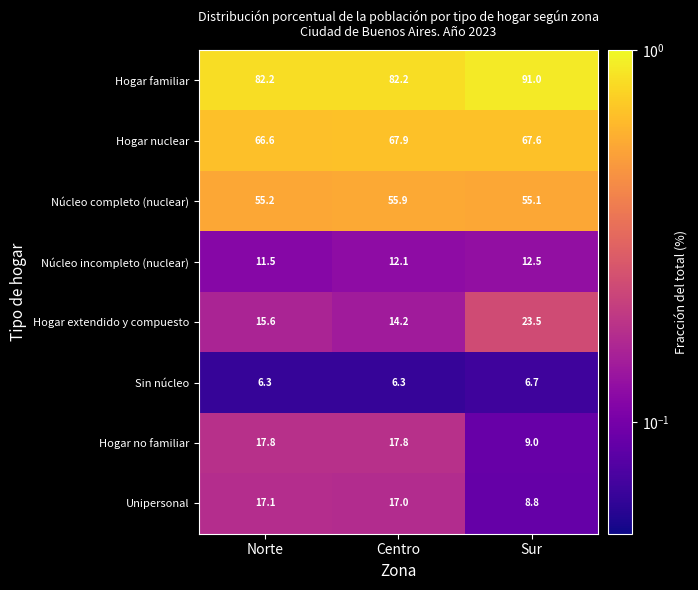

List the labels in order of Hogar extendido y compuesto value, smallest first.

Centro, Norte, Sur